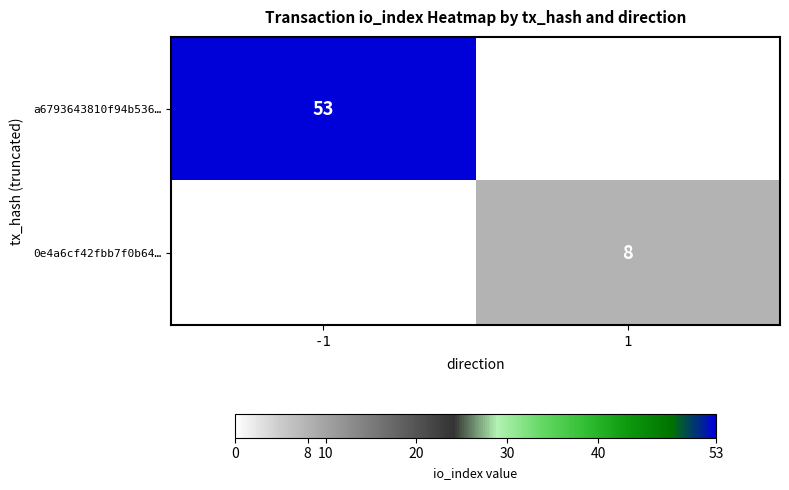

How many distinct data groups are displayed?

2